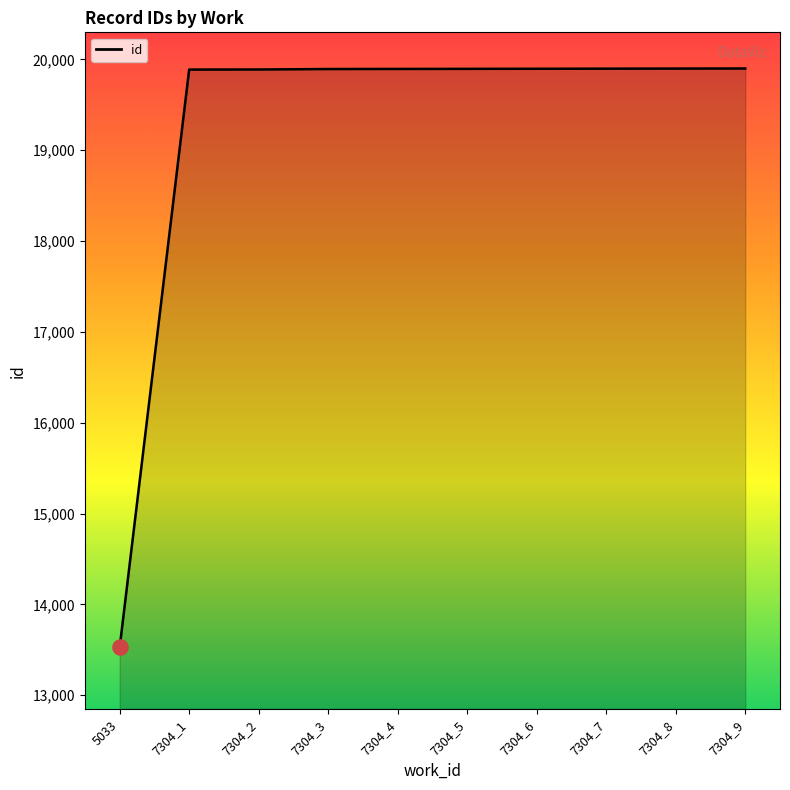

What is the change in value from 7304_1 to 7304_9?

+12